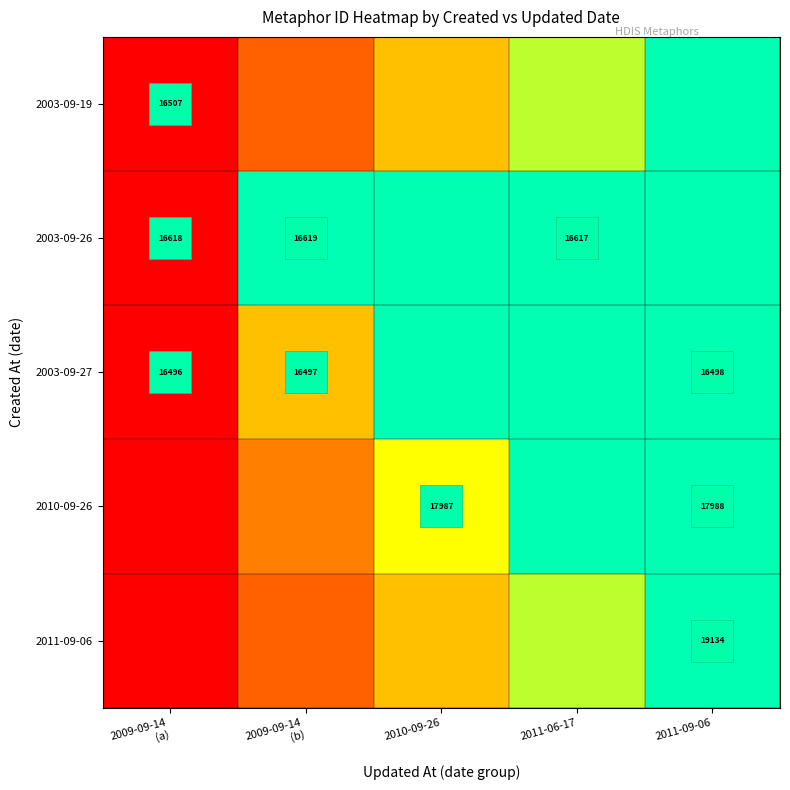

The 2003-09-19 series shows 0.5 at 2010-09-26. True or false?

True